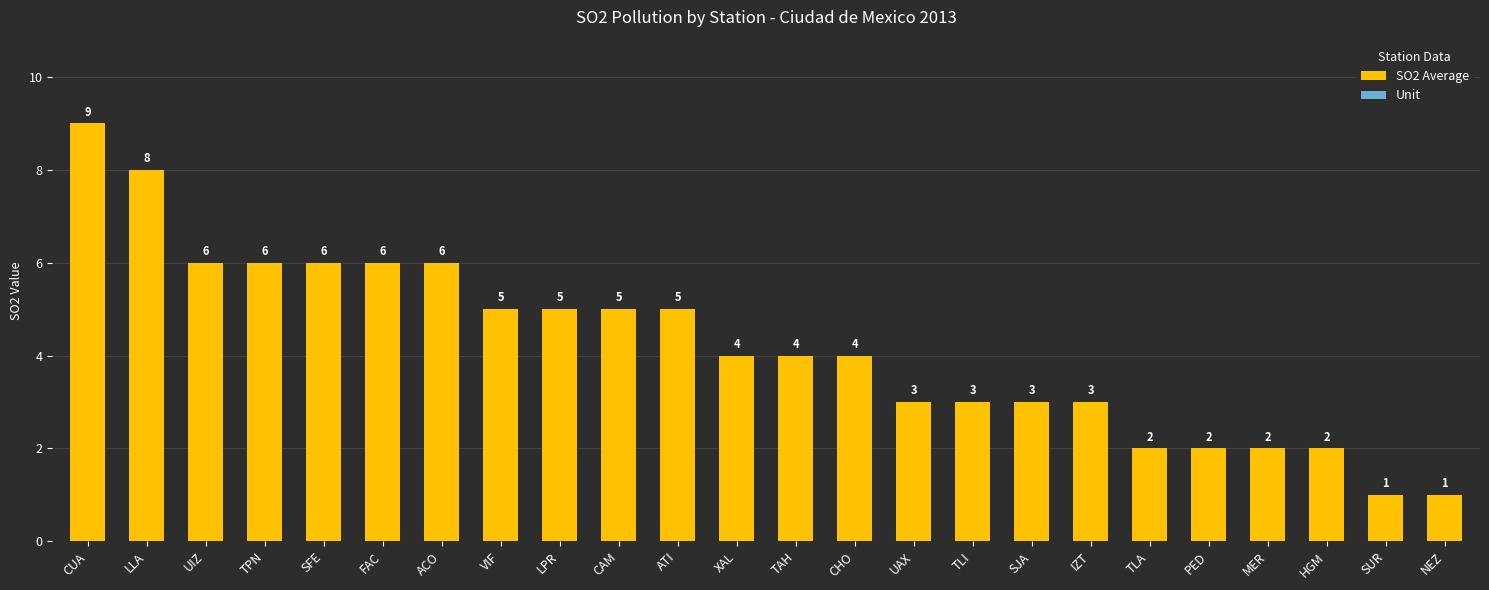

Is it true that Unit equals 2 at TAH?

False